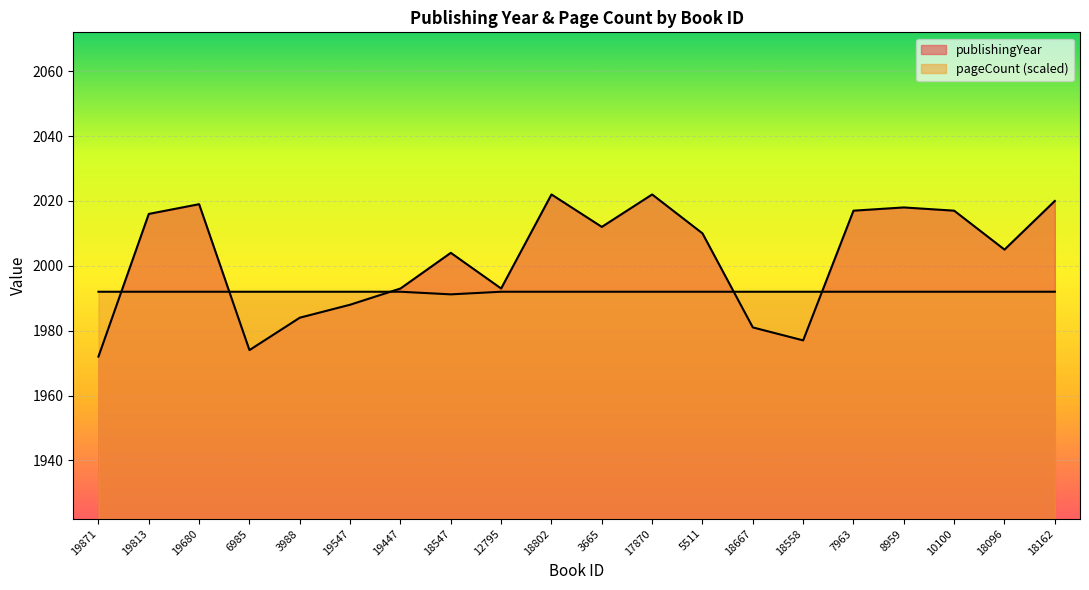

Is it true that publishingYear equals 2020.0 at 18162?

True